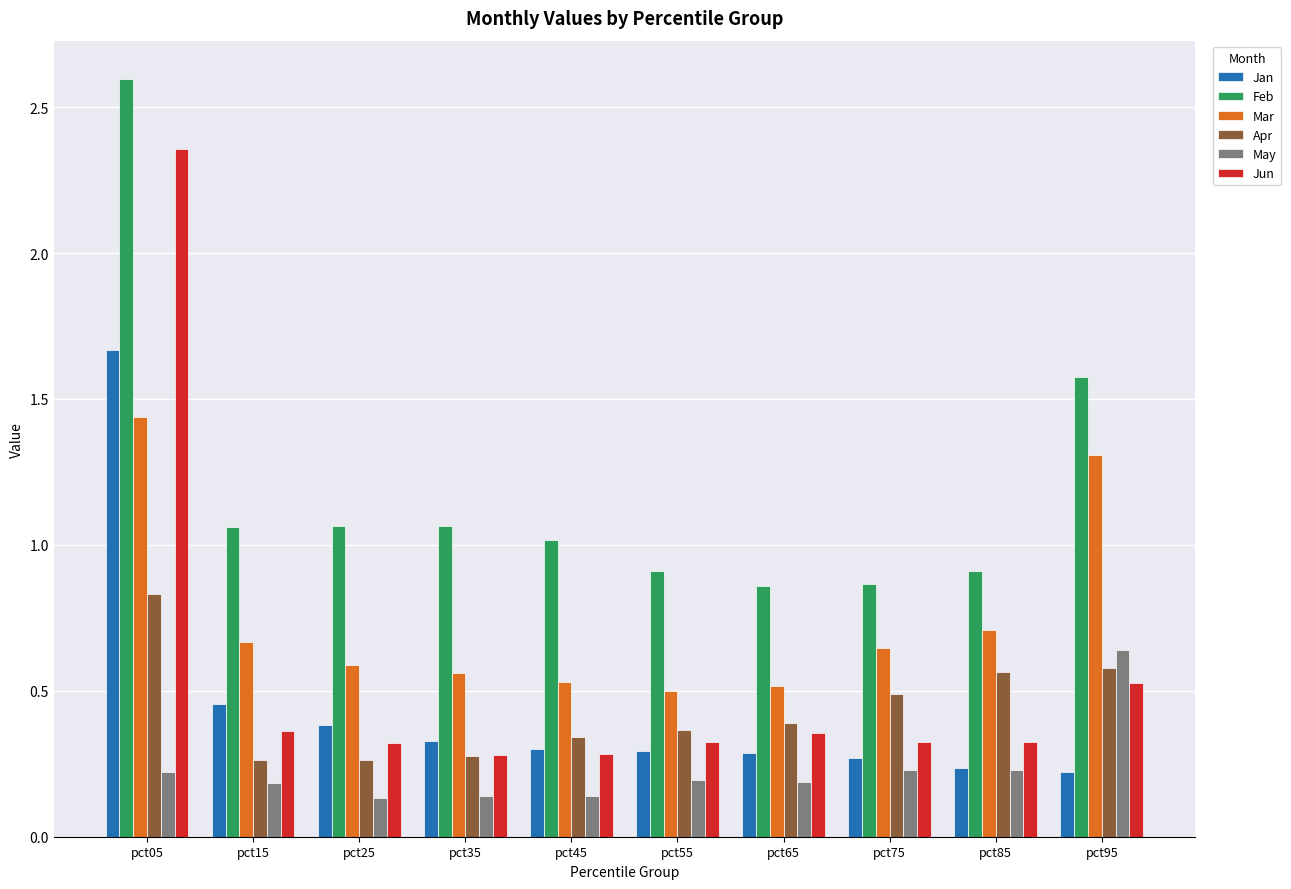

Is the value of Mar at pct55 greater than the value of May at pct55?

Yes